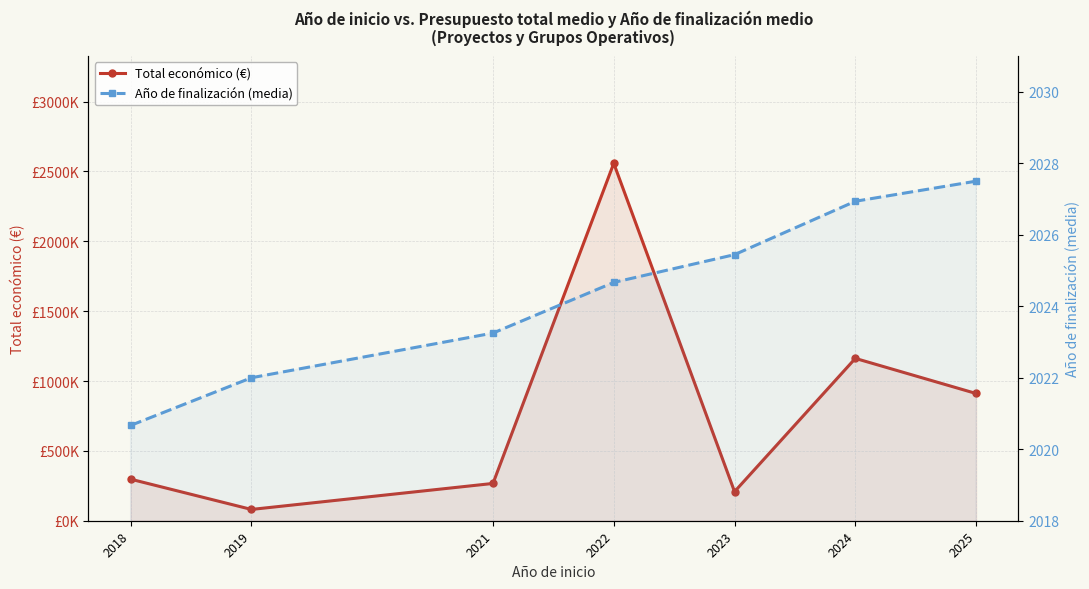

Where does the Año de finalización (media) series first go above 2024?

2022